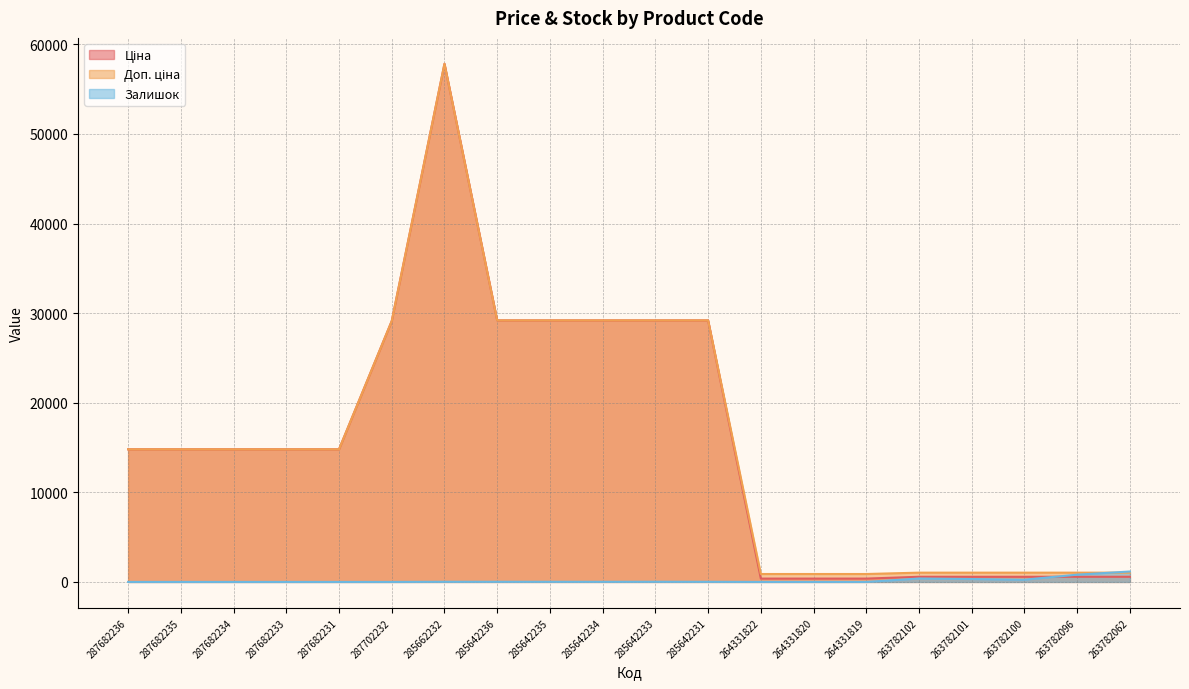

Reading left to right, what are all the values shown in this chart?

Ціна: 14800.8	14800.8	14800.8	14800.8	14800.8	29119.2	57826.2	29188.5	29188.5	29188.5	29188.5	29188.5	371.4	371.4	371.4	573.5	573.5	573.5	573.5	573.5
Доп. ціна: 14800.8	14800.8	14800.8	14800.8	14800.8	29119.2	57826.2	29188.5	29188.5	29188.5	29188.5	29188.5	883.0	883.0	883.0	1035.1	1035.1	1035.1	1035.1	1035.1
Залишок: 0.0	0.0	0.0	0.0	0.0	0.0	16.0	17.0	16.0	13.0	19.0	13.0	0.0	1.0	0.0	381.0	322.0	249.0	810.0	1162.0